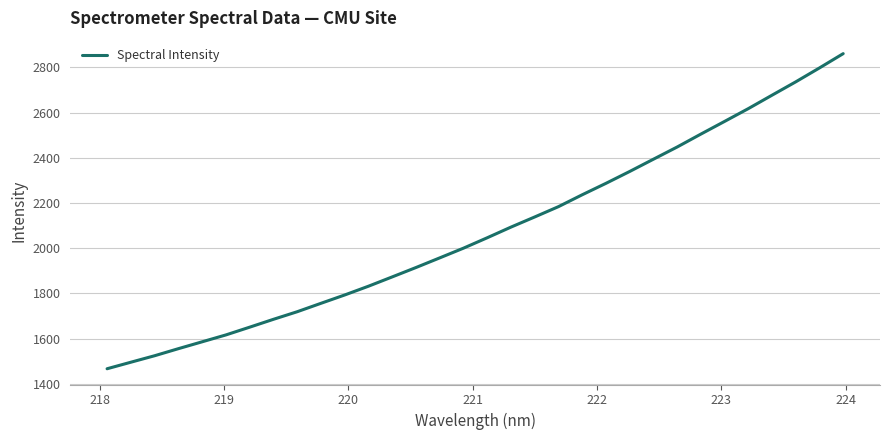

What is the maximum value shown in the chart?

2861.2